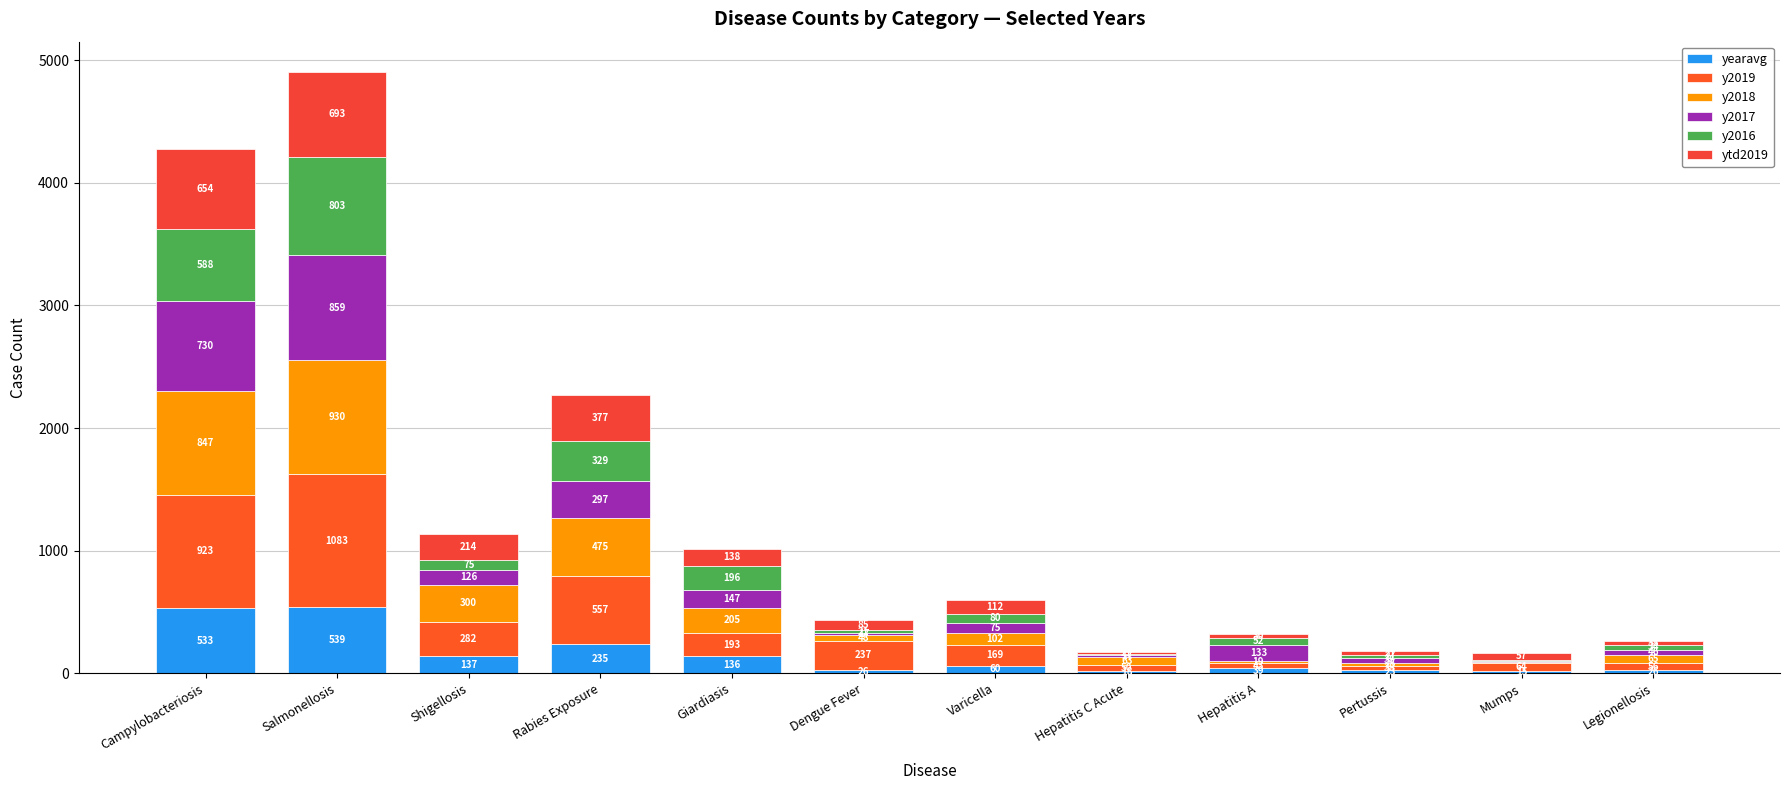

True or false: y2018 has a value of 63.0 at Hepatitis C Acute.

True